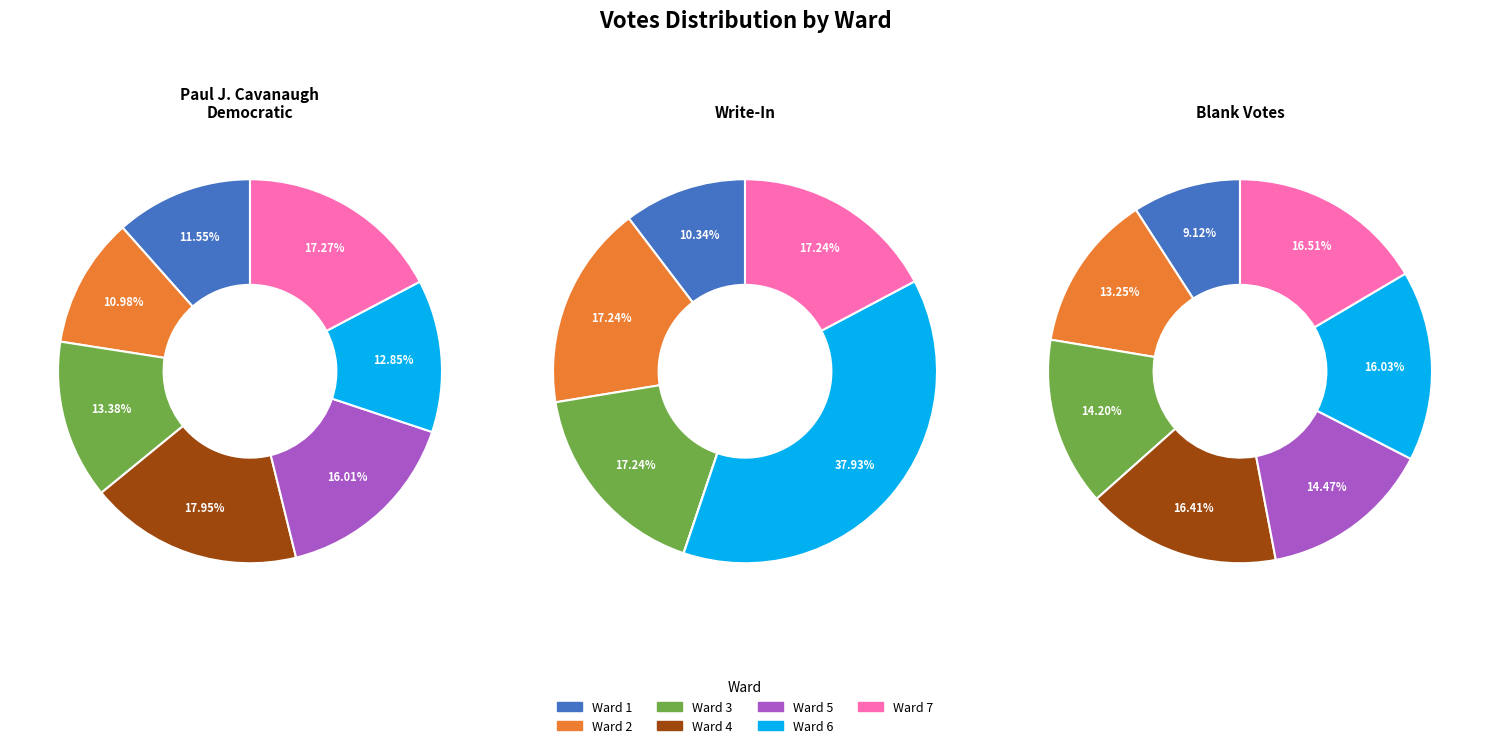

To the nearest percent, what is the difference between the largest and smallest slice percentages?

7%